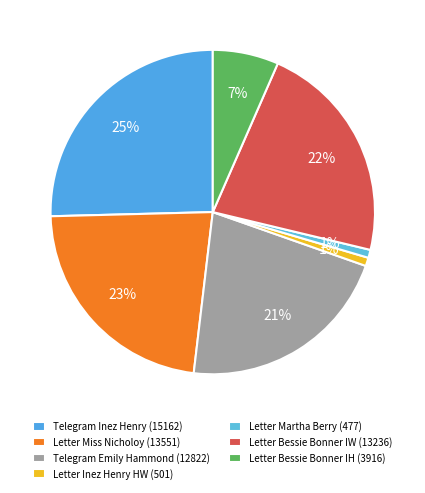

Count the number of slices in the pie.

7